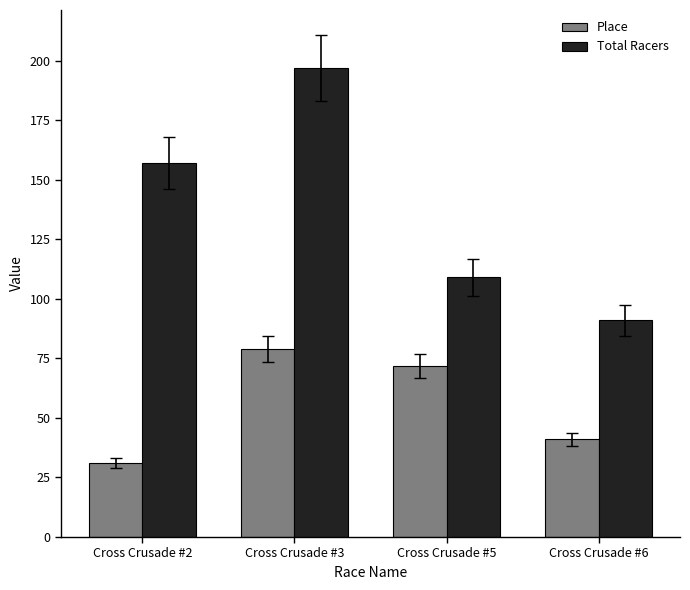

How many Place values are between 41 and 79?

3